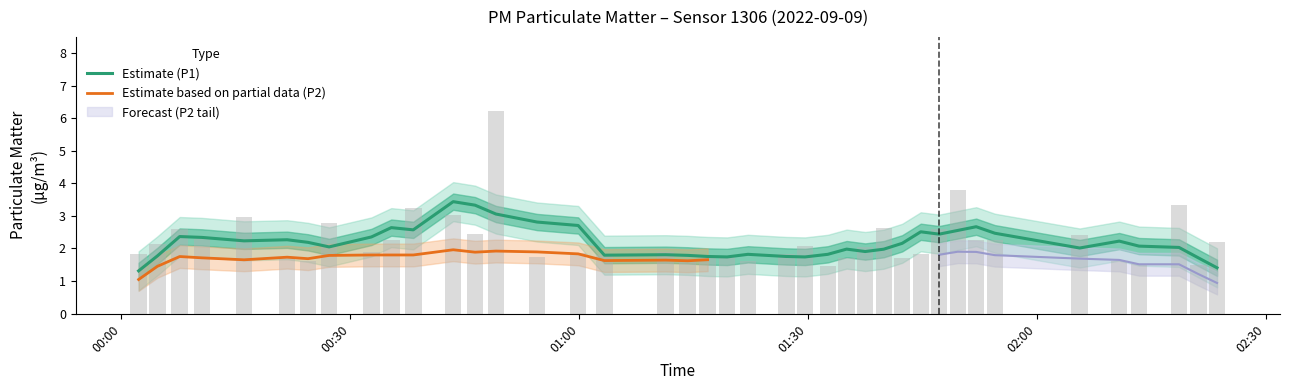

What is the highest value of the Estimate (P1) series?

3.4